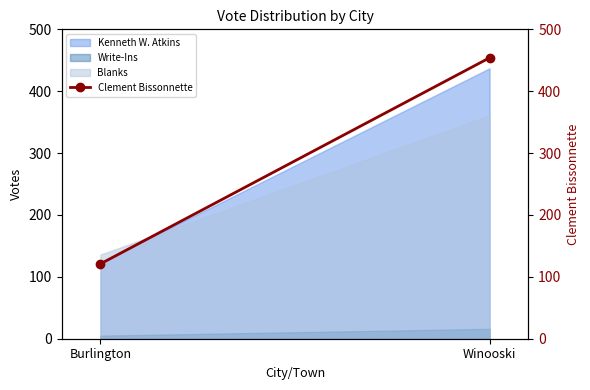

List the labels in order of value, smallest first.

Burlington, Winooski